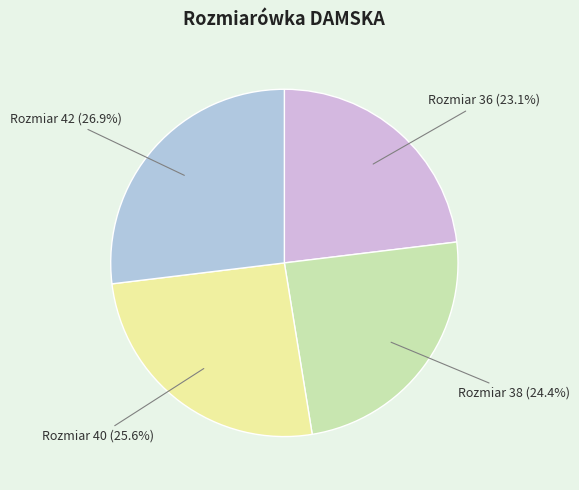

How many slices are in this pie chart?

4